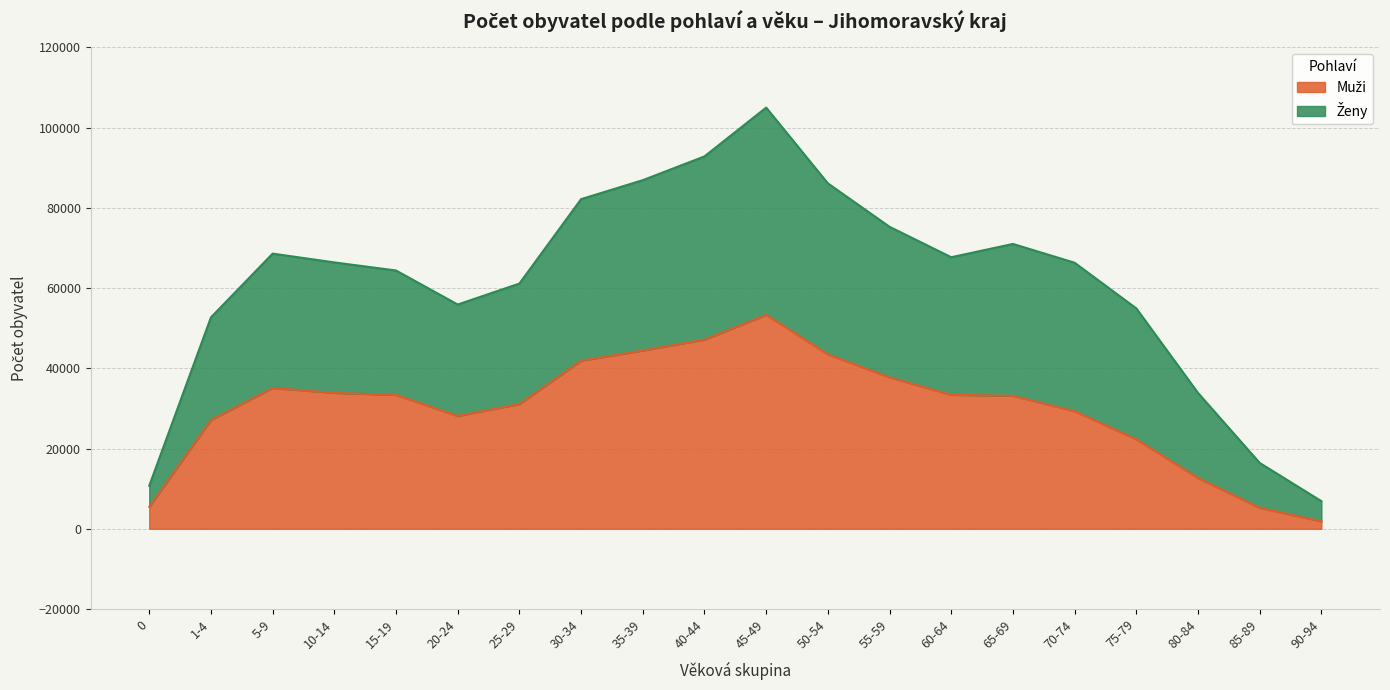

What is the average value of the Muži series?

30012